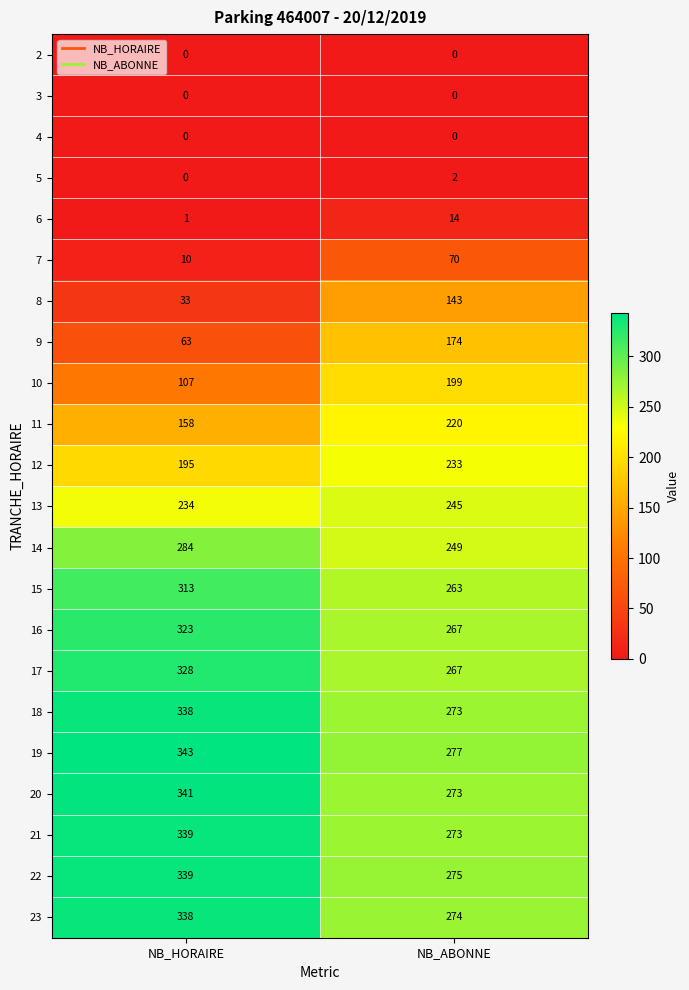

Where is 7 nearest to the value 40?

NB_HORAIRE